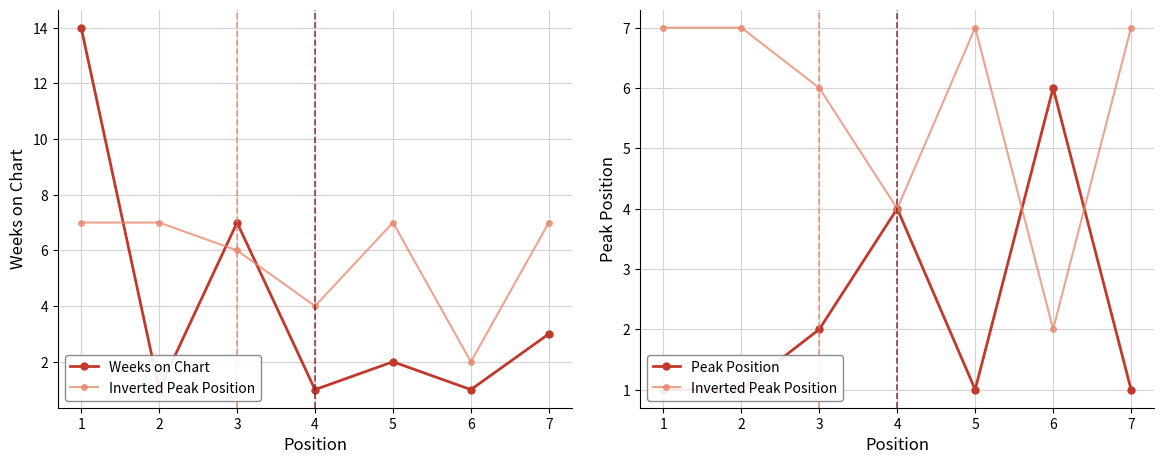

Reading left to right, what are all the values shown in this chart?

Weeks on Chart: 14	1	7	1	2	1	3
Inverted Peak Position: 7	7	6	4	7	2	7
Peak Position: 1	1	2	4	1	6	1